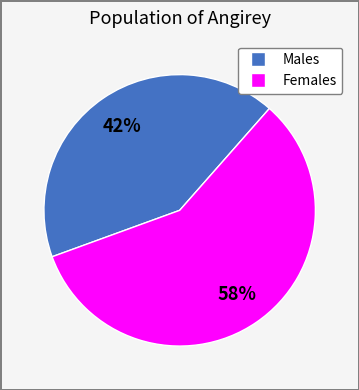

To the nearest percent, what is the average slice percentage?

50%